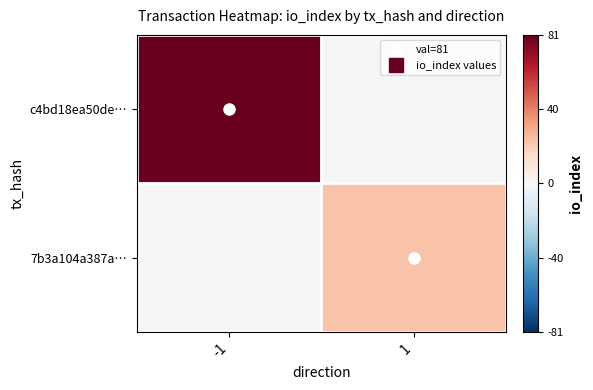

Reading right to left, list all the values displayed in this chart.

c4bd18ea50de…: 1=0	-1=81
7b3a104a387a…: 1=23	-1=0